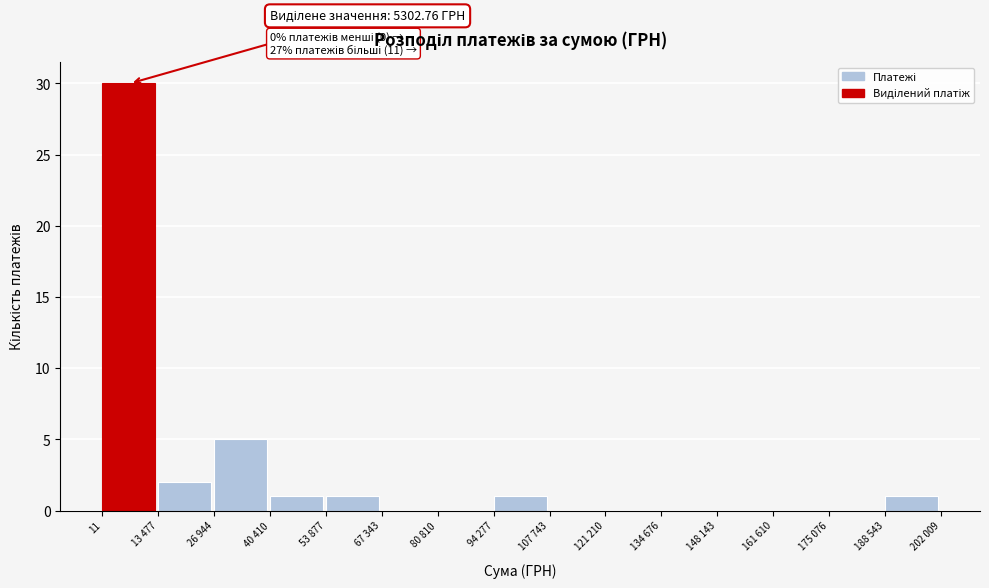

Reading right to left, transcribe all the data shown in this chart.

188 543=1	175 076=0	161 610=0	148 143=0	134 676=0	121 210=0	107 743=0	94 277=1	80 810=0	67 343=0	53 877=1	40 410=1	26 944=5	13 477=2	11=30